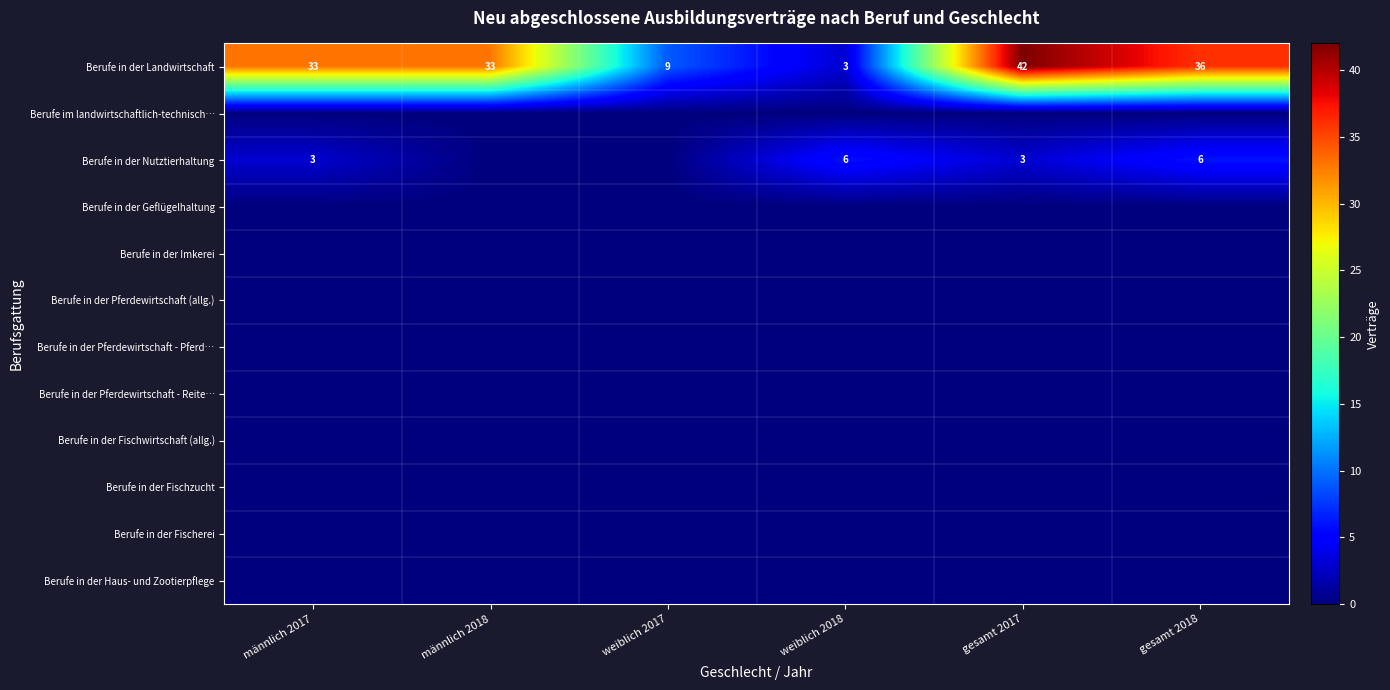

Between gesamt 2018 and weiblich 2018, which is larger?

gesamt 2018